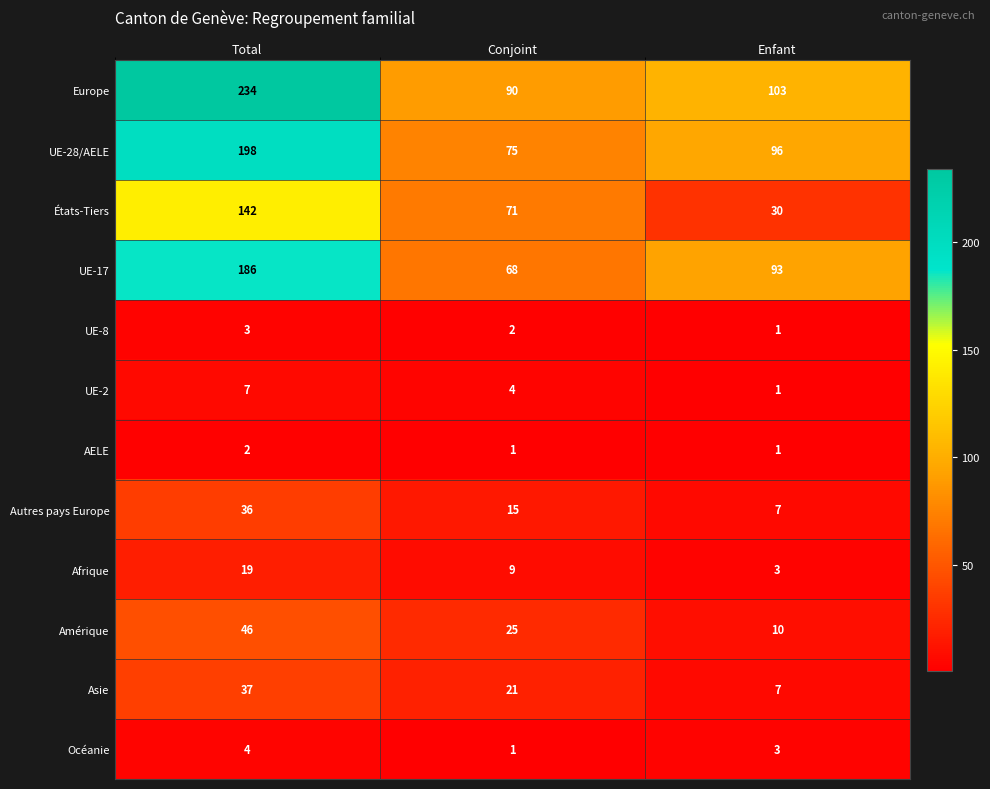

Which series has the widest spread of values?

Europe